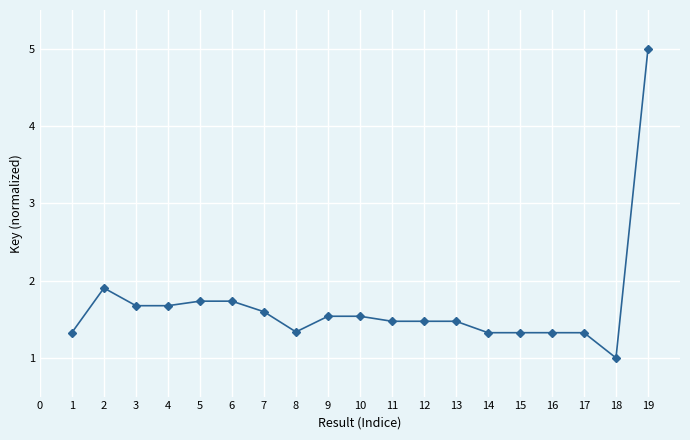

What is the value of the 7th point from the left?

1.6